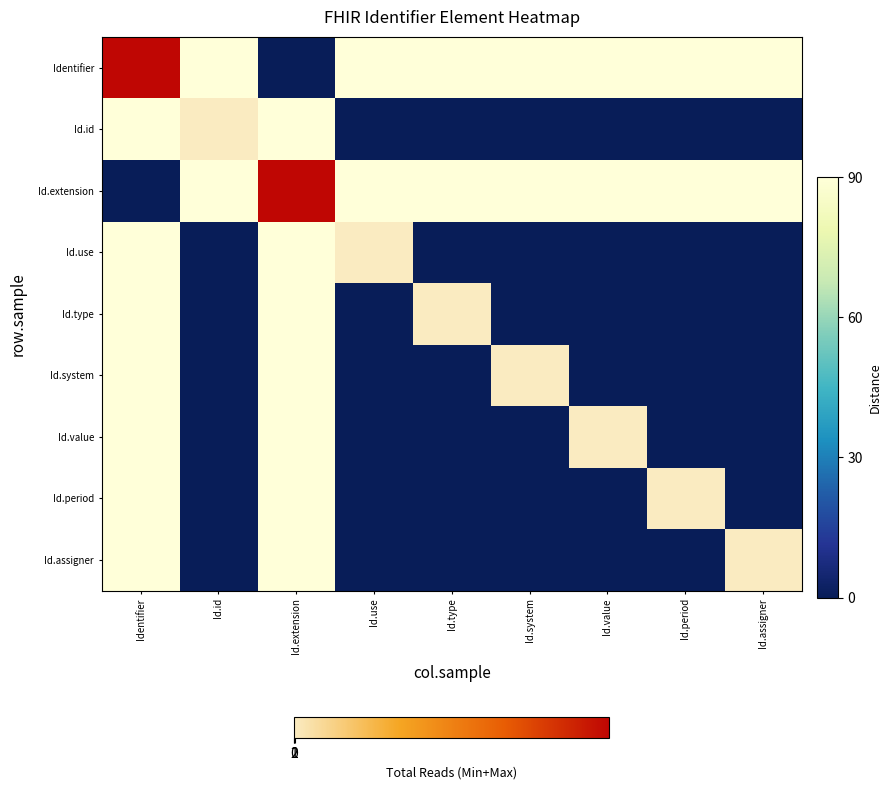

Which series has the widest spread of values?

Identifier